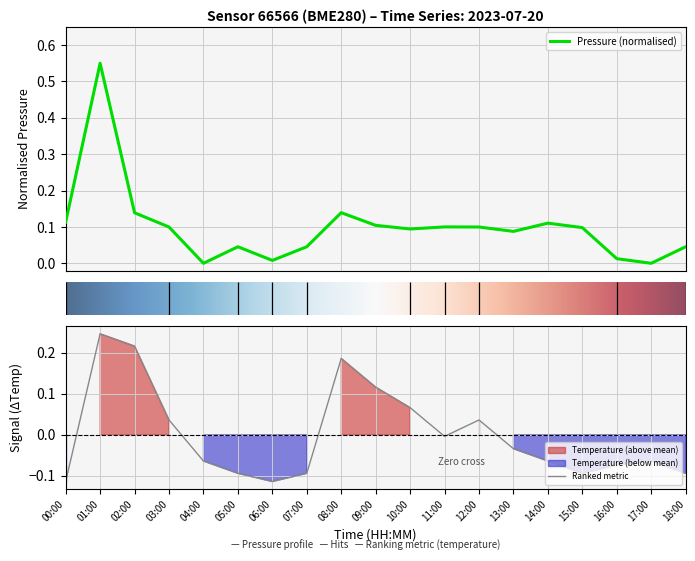

Is it true that Ranked metric equals -0.0 at 06:00?

False